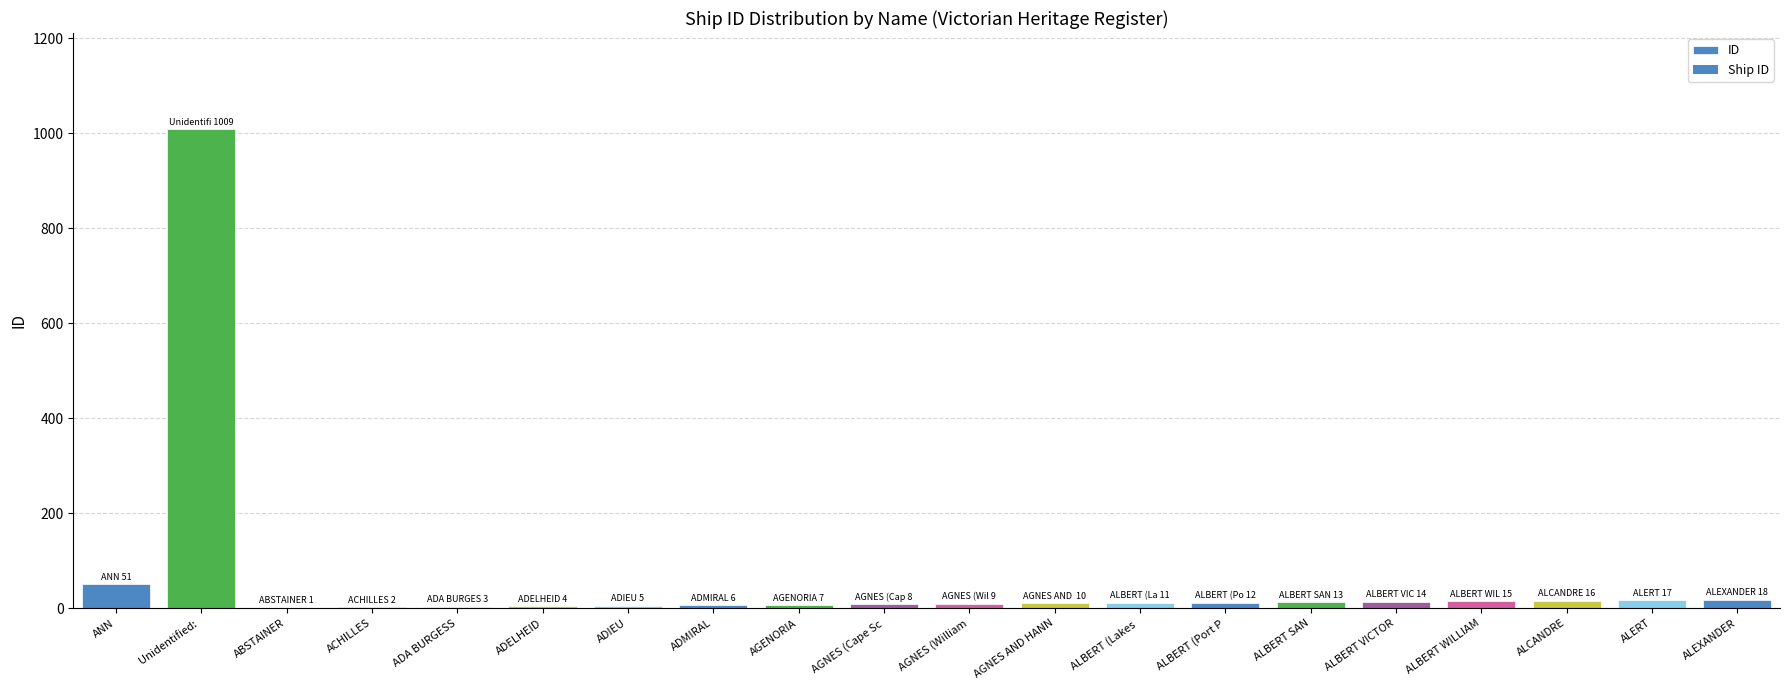

Count the number of data series in this chart.

1